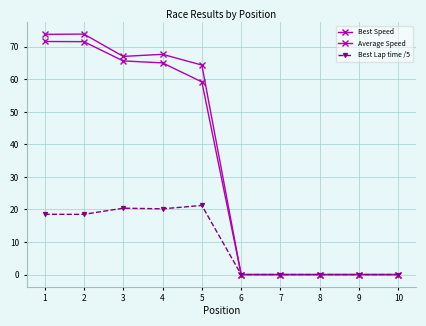

How many values in the Best Lap time /5 series exceed 18?

5